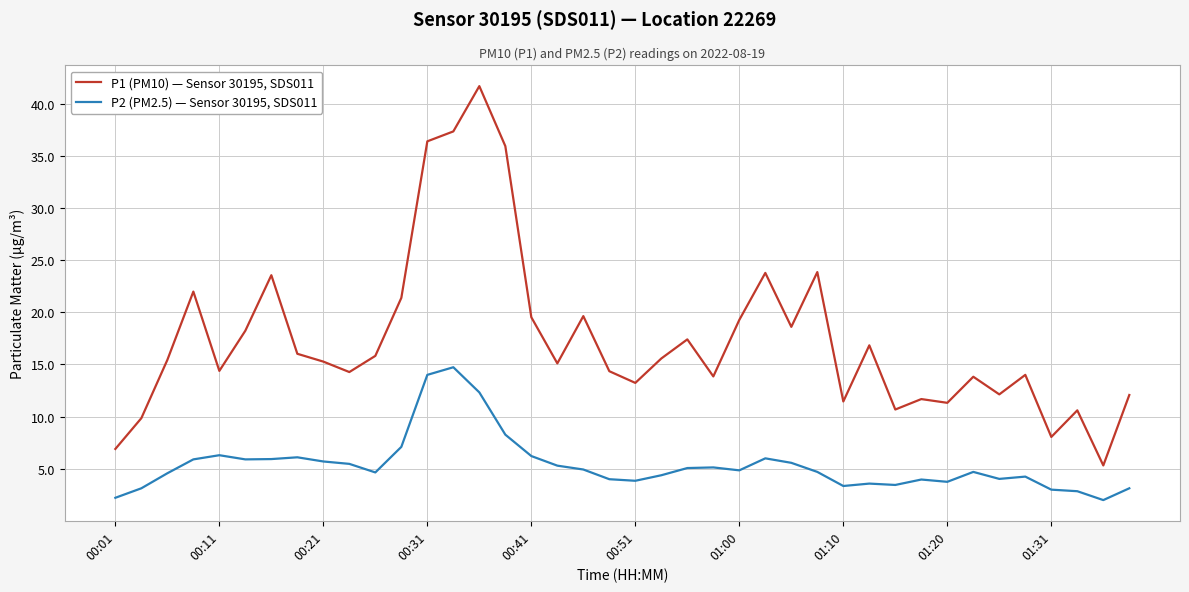

Which series has the largest total across all categories?

P1 (PM10) — Sensor 30195, SDS011